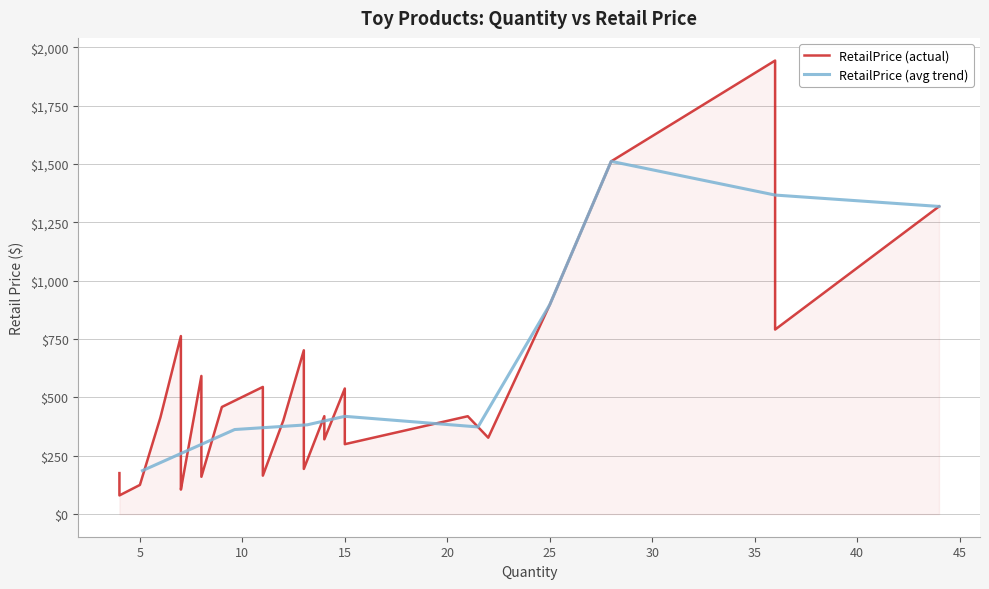

What is the highest value of the RetailPrice (avg trend) series?

1512.0